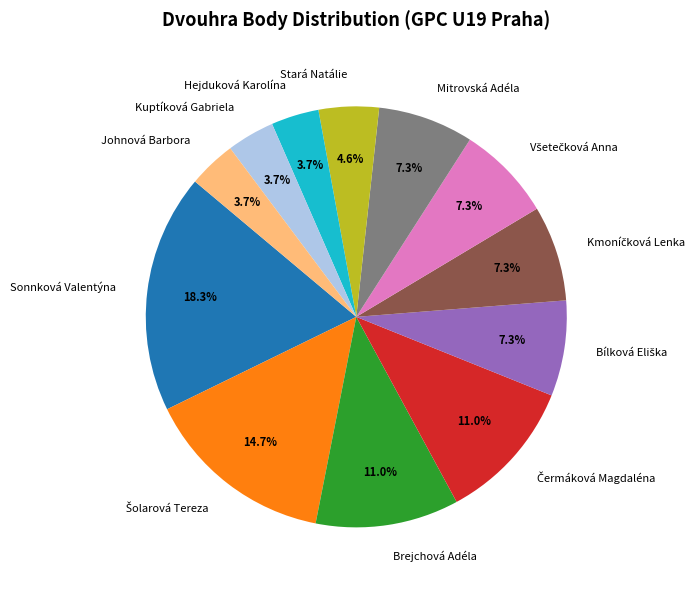

Which category has the biggest portion of the pie?

Sonnková Valentýna